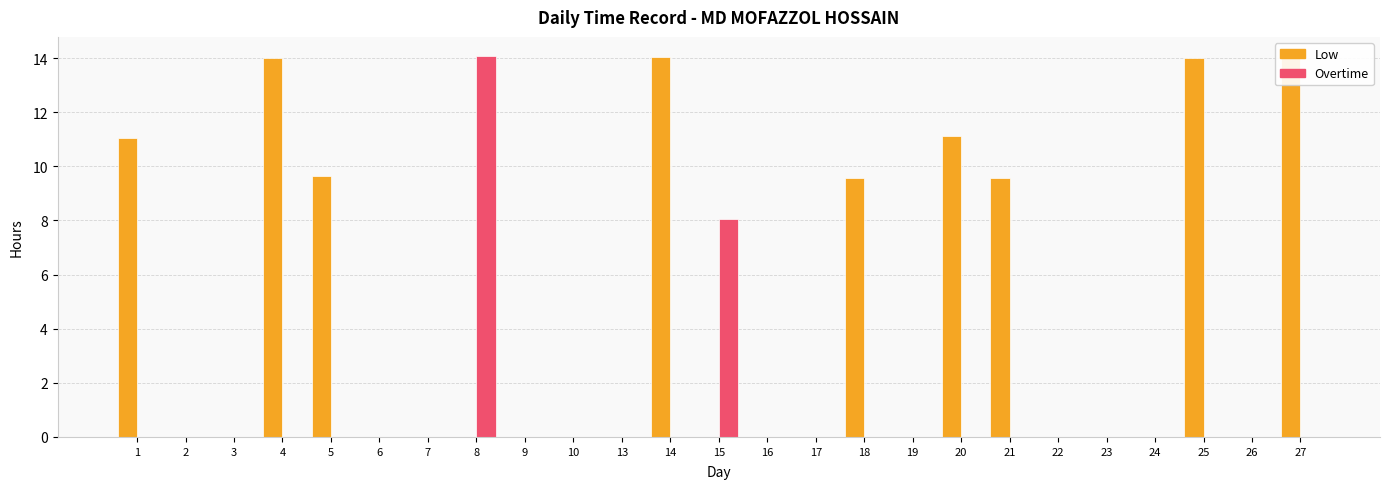

Reading right to left, list all the values displayed in this chart.

Low: 14.1	0.0	14.0	0.0	0.0	0.0	9.6	11.1	0.0	9.6	0.0	0.0	0.0	14.0	0.0	0.0	0.0	0.0	0.0	0.0	9.6	14.0	0.0	0.0	11.1
Overtime: 0.0	0.0	0.0	0.0	0.0	0.0	0.0	0.0	0.0	0.0	0.0	0.0	8.1	0.0	0.0	0.0	0.0	14.1	0.0	0.0	0.0	0.0	0.0	0.0	0.0